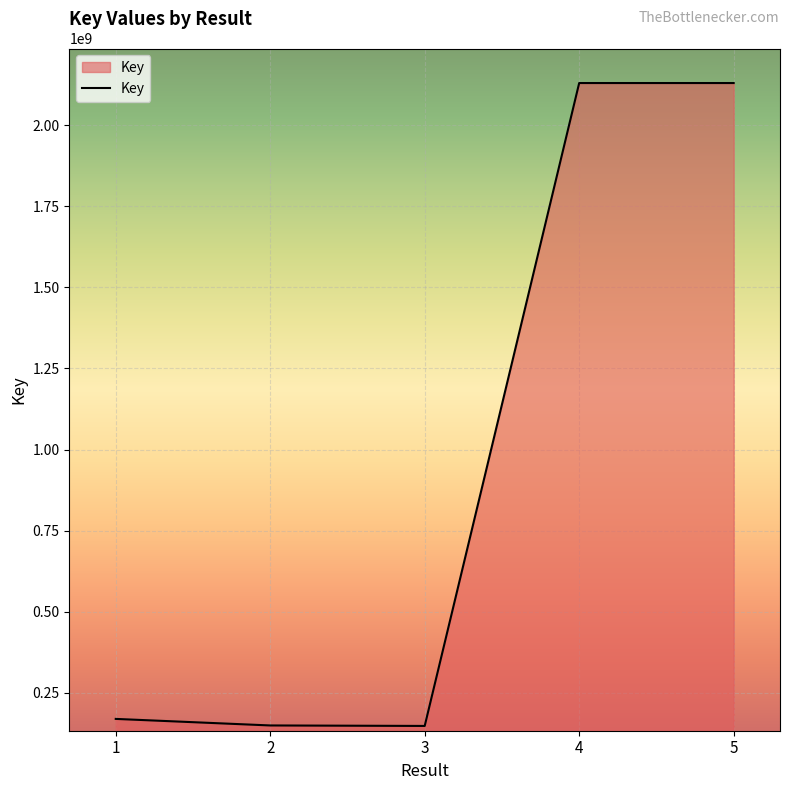

True or false: the data shows 148958282 at 2.

True